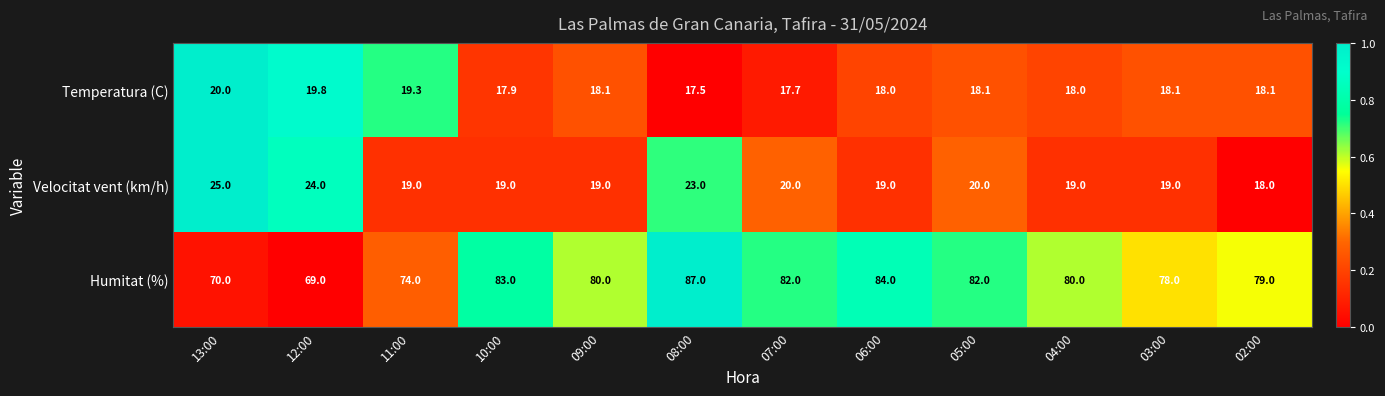

What value does the Humitat (%) series have at 13:00?

70.0